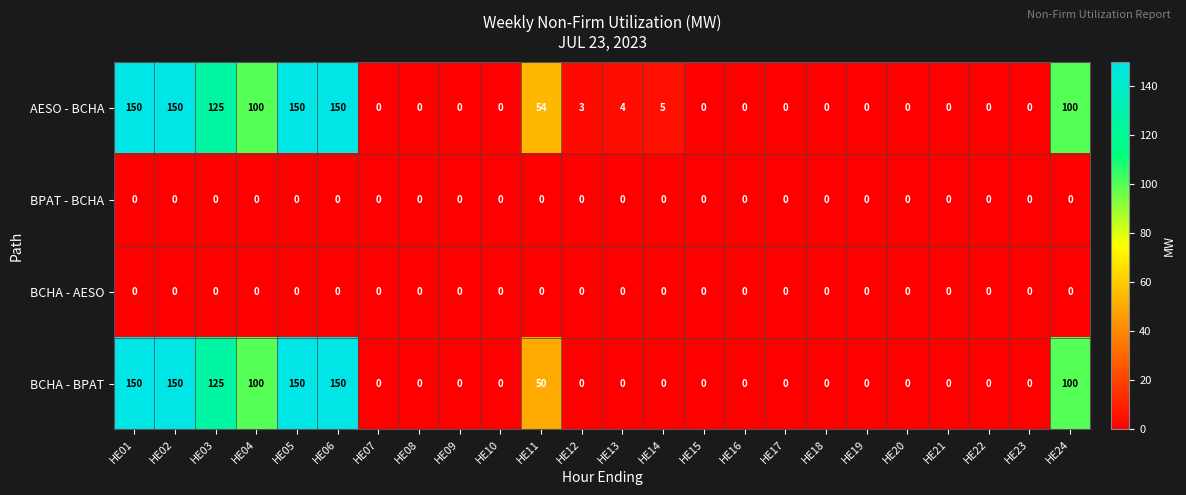

Is the value of BCHA - AESO at HE22 greater than the value of BCHA - BPAT at HE01?

No